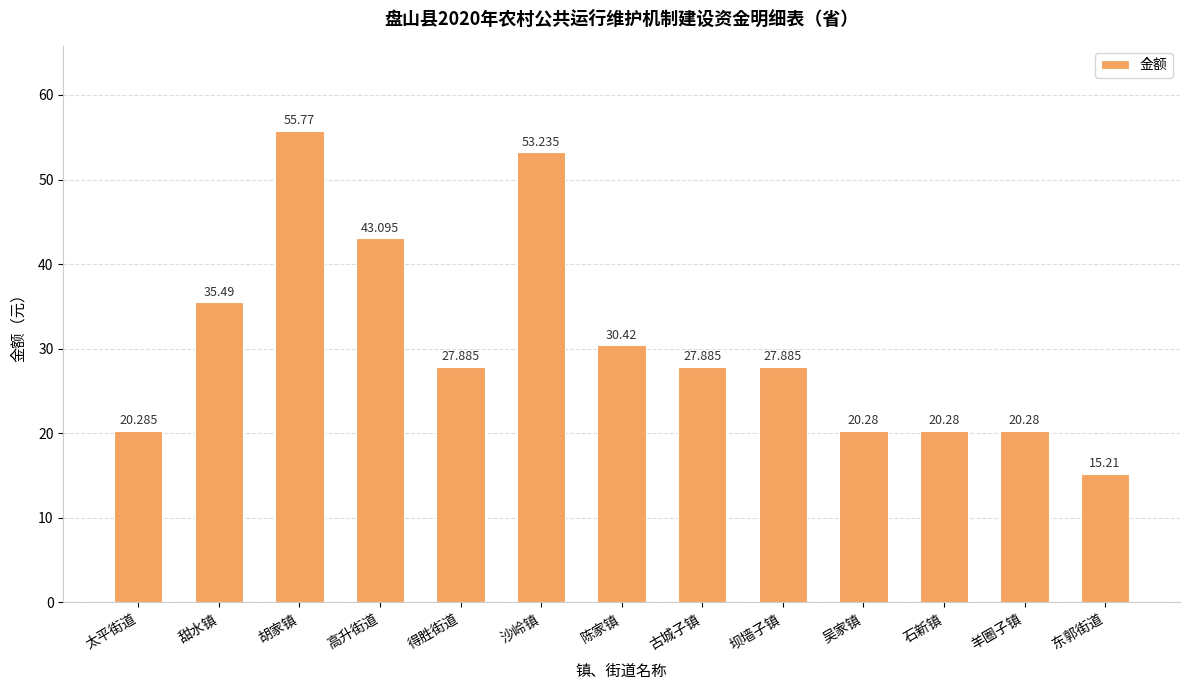

Is it true that the value at 甜水镇 is 35.5?

True